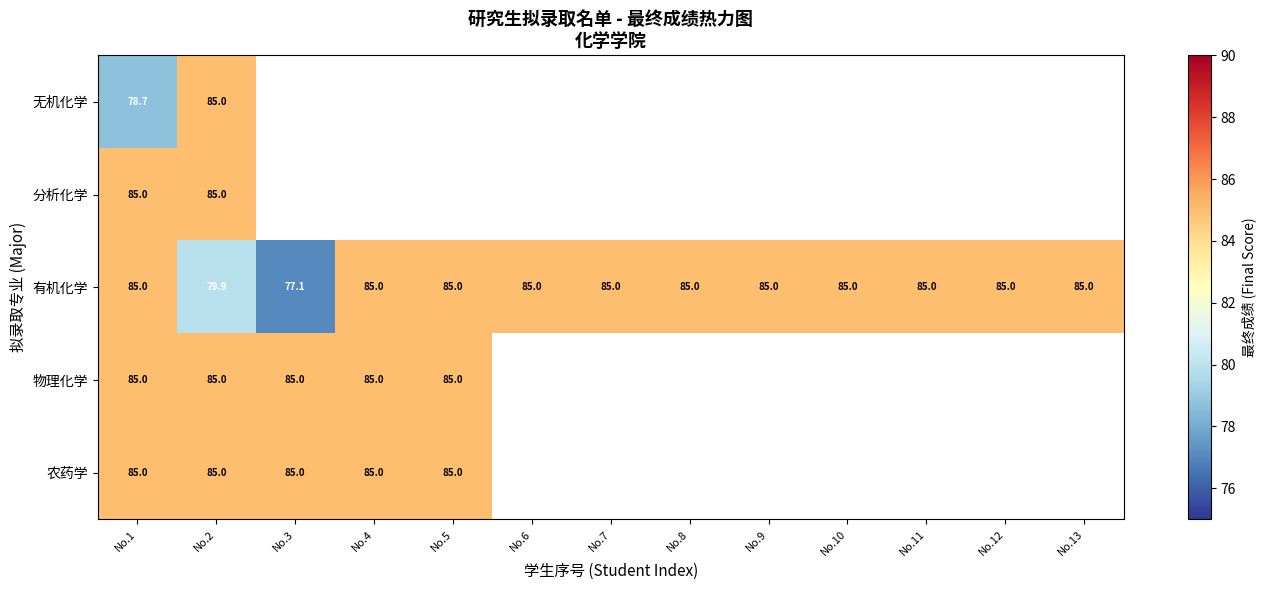

Is it true that 分析化学 equals 85.0 at No.1?

True